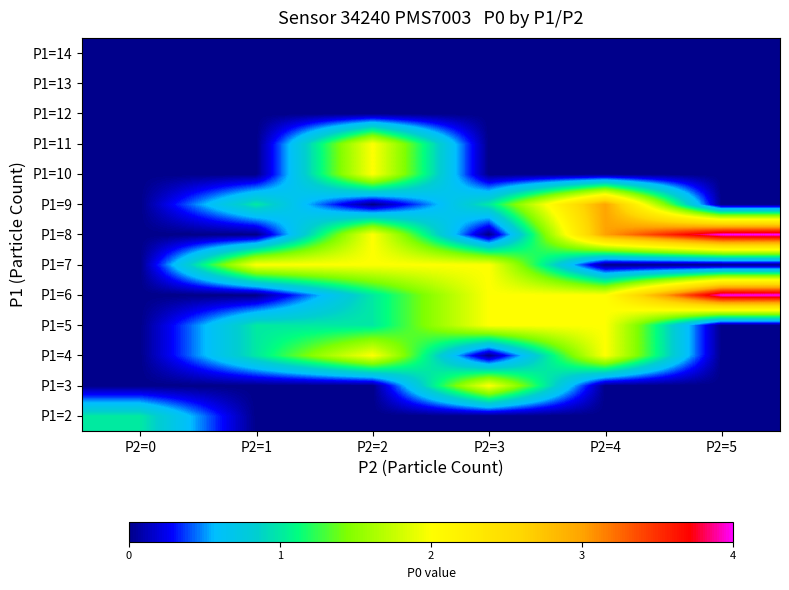

Reading left to right, extract all data points from this chart.

P1=2: P2=0=1	P2=1=0	P2=2=0	P2=3=0	P2=4=0	P2=5=0
P1=3: P2=0=0	P2=1=0	P2=2=0	P2=3=2	P2=4=0	P2=5=0
P1=4: P2=0=0	P2=1=1	P2=2=2	P2=3=0	P2=4=2	P2=5=0
P1=5: P2=0=0	P2=1=1	P2=2=1	P2=3=2	P2=4=2	P2=5=0
P1=6: P2=0=0	P2=1=0	P2=2=1	P2=3=2	P2=4=2	P2=5=4
P1=7: P2=0=0	P2=1=2	P2=2=2	P2=3=2	P2=4=0	P2=5=0
P1=8: P2=0=0	P2=1=0	P2=2=2	P2=3=0	P2=4=3	P2=5=4
P1=9: P2=0=0	P2=1=1	P2=2=0	P2=3=1	P2=4=3	P2=5=0
P1=10: P2=0=0	P2=1=0	P2=2=2	P2=3=0	P2=4=0	P2=5=0
P1=11: P2=0=0	P2=1=0	P2=2=2	P2=3=0	P2=4=0	P2=5=0
P1=12: P2=0=0	P2=1=0	P2=2=0	P2=3=0	P2=4=0	P2=5=0
P1=13: P2=0=0	P2=1=0	P2=2=0	P2=3=0	P2=4=0	P2=5=0
P1=14: P2=0=0	P2=1=0	P2=2=0	P2=3=0	P2=4=0	P2=5=0